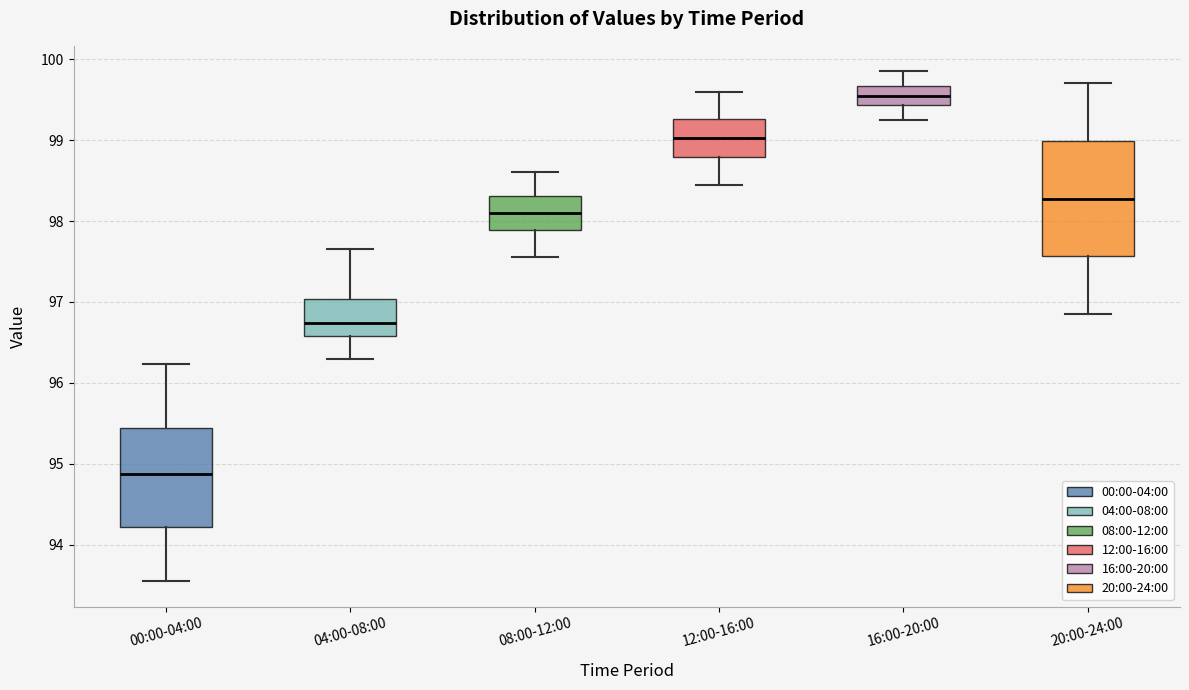

Reading left to right, transcribe this box plot: for each box, give where its median line is, the range the box spans, and where its two whiskers end, as read against the y-axis. The values are not printed on the chart, so give them approximately, as read against the axis.

00:00-04:00: median 94.9, box 94.2 to 95.4, whiskers 93.6 to 96.2
04:00-08:00: median 96.7, box 96.6 to 97.0, whiskers 96.3 to 97.7
08:00-12:00: median 98.1, box 97.9 to 98.3, whiskers 97.6 to 98.6
12:00-16:00: median 99.0, box 98.8 to 99.3, whiskers 98.5 to 99.6
16:00-20:00: median 99.6, box 99.4 to 99.7, whiskers 99.3 to 99.9
20:00-24:00: median 98.3, box 97.6 to 99.0, whiskers 96.9 to 99.7